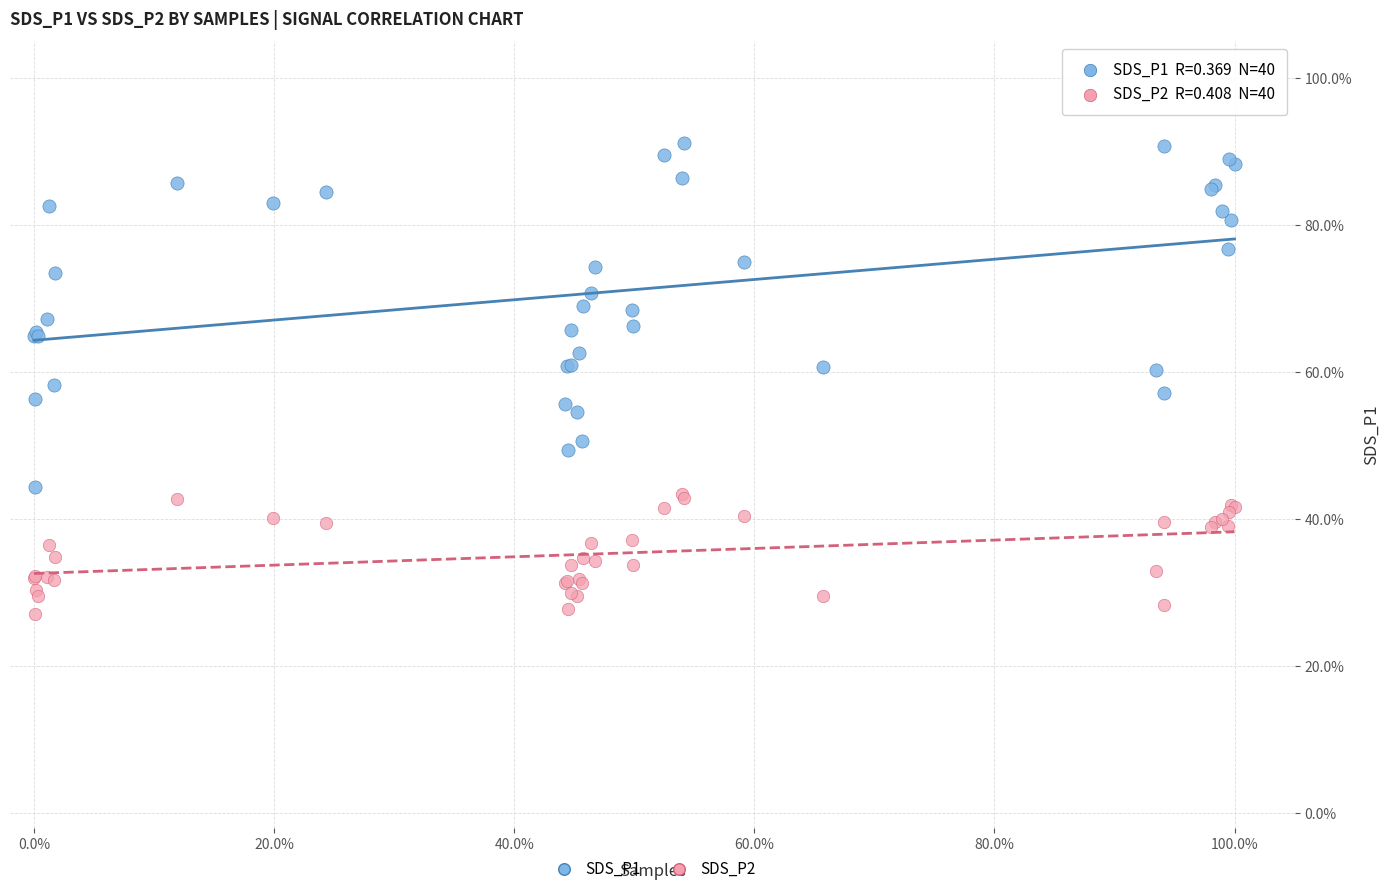

What are all the series names shown in the legend?

SDS_P1, SDS_P2